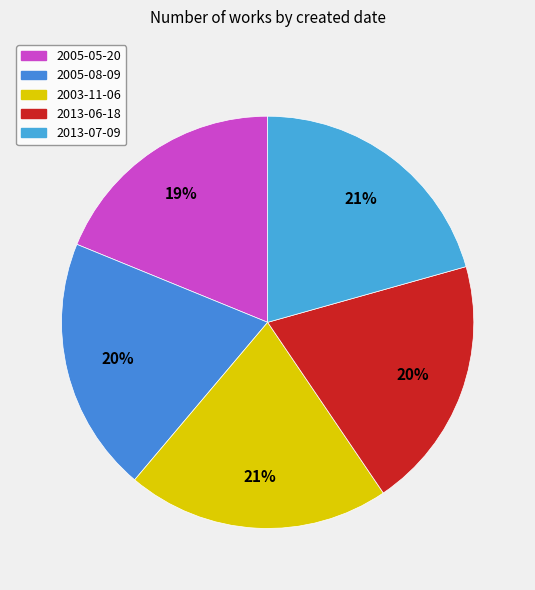

Is there a majority slice in this chart?

No